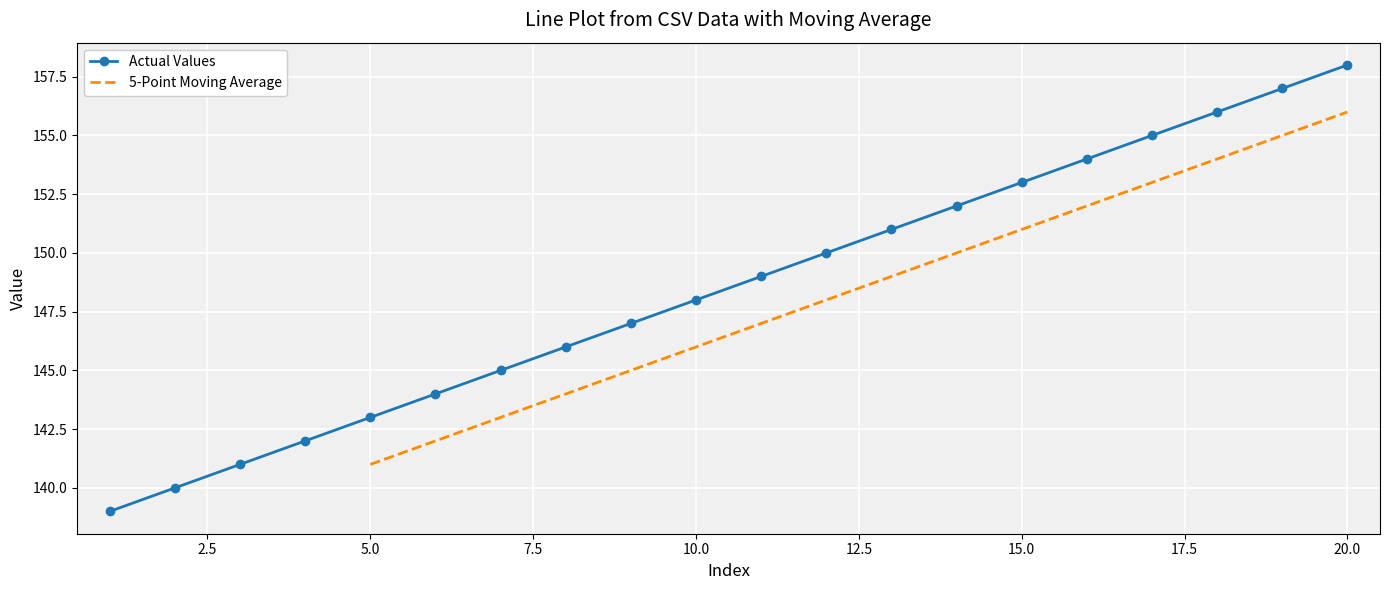

Which category has the highest value in the Actual Values series?

20.0